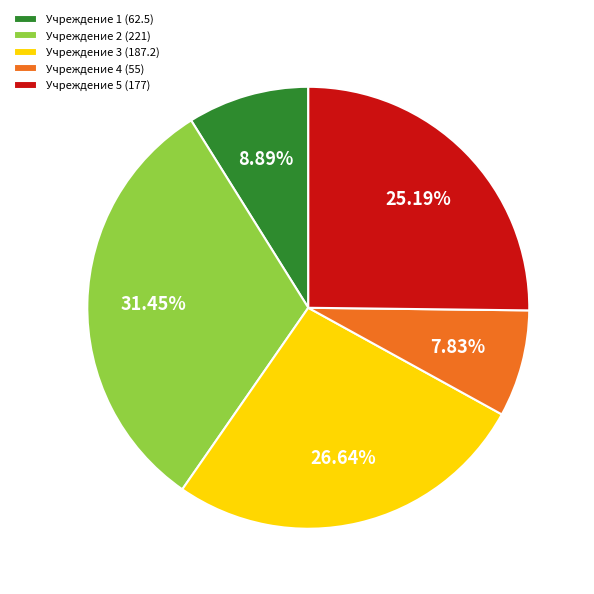

Between Учреждение 1 (62.5) and Учреждение 3 (187.2), which is larger?

Учреждение 3 (187.2)